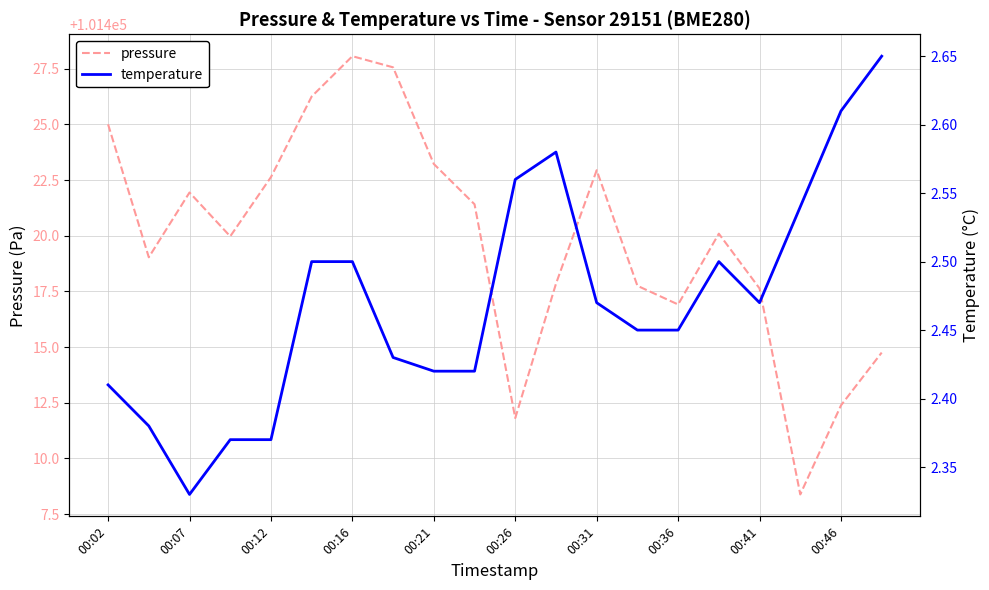

True or false: pressure and temperature cross at least once.

False